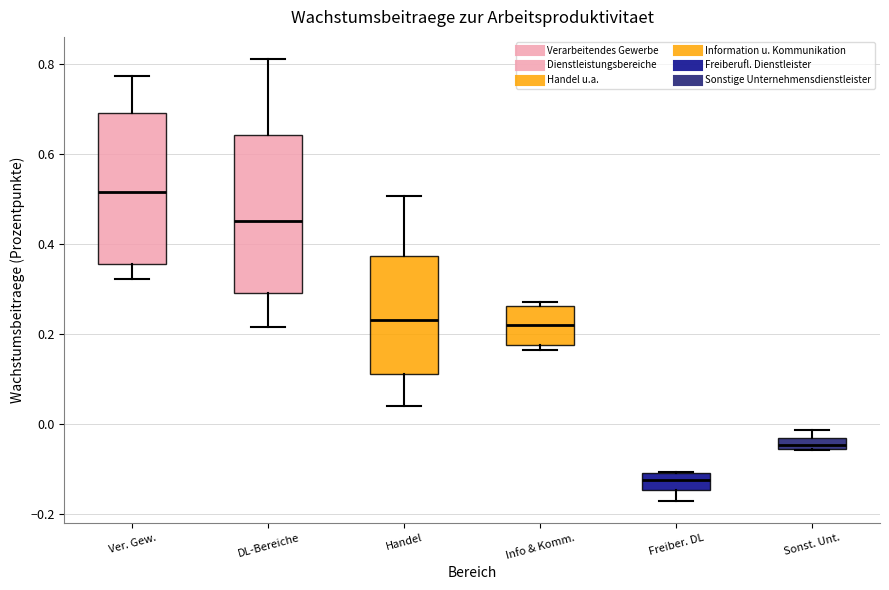

Which box's median line is the lowest?

Freiber. DL